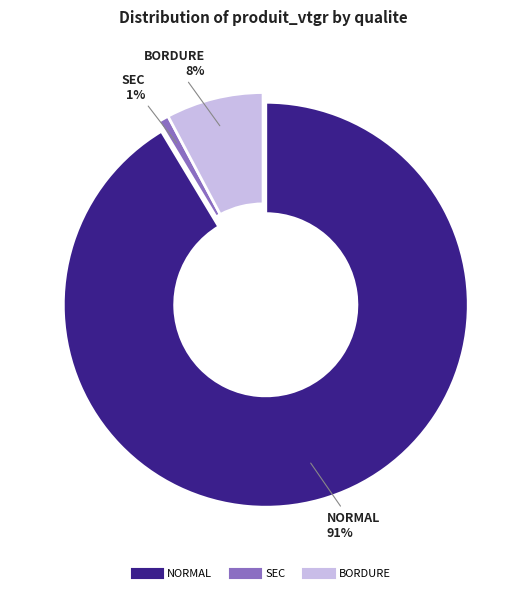

Is there a majority slice in this chart?

Yes